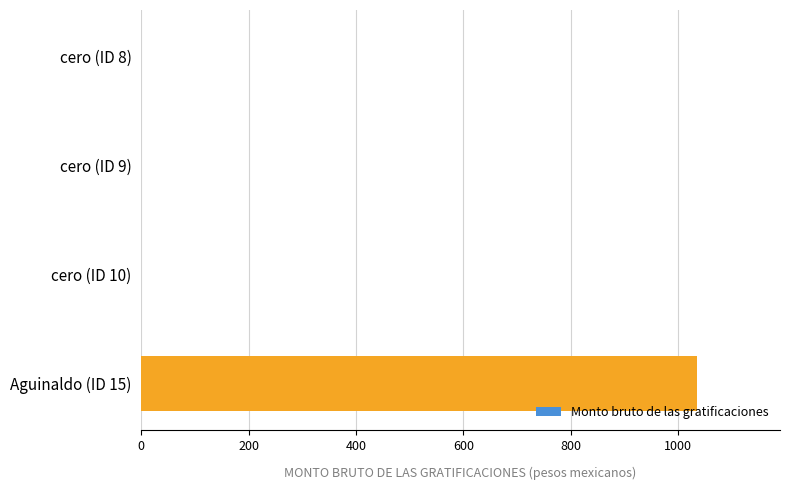

Reading top to bottom, list all the values displayed in this chart.

cero (ID 8)=0.0	cero (ID 9)=0.0	cero (ID 10)=0.0	Aguinaldo (ID 15)=1034.4